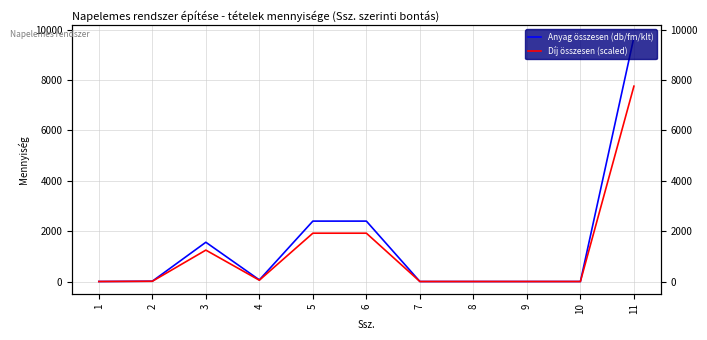

Is the value of Díj összesen (scaled) at 11 greater than the value of Anyag összesen (db/fm/klt) at 6?

Yes